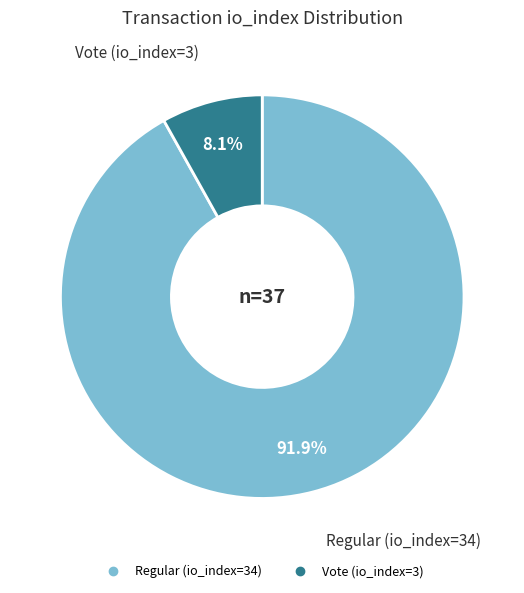

How many slices are in this pie chart?

2